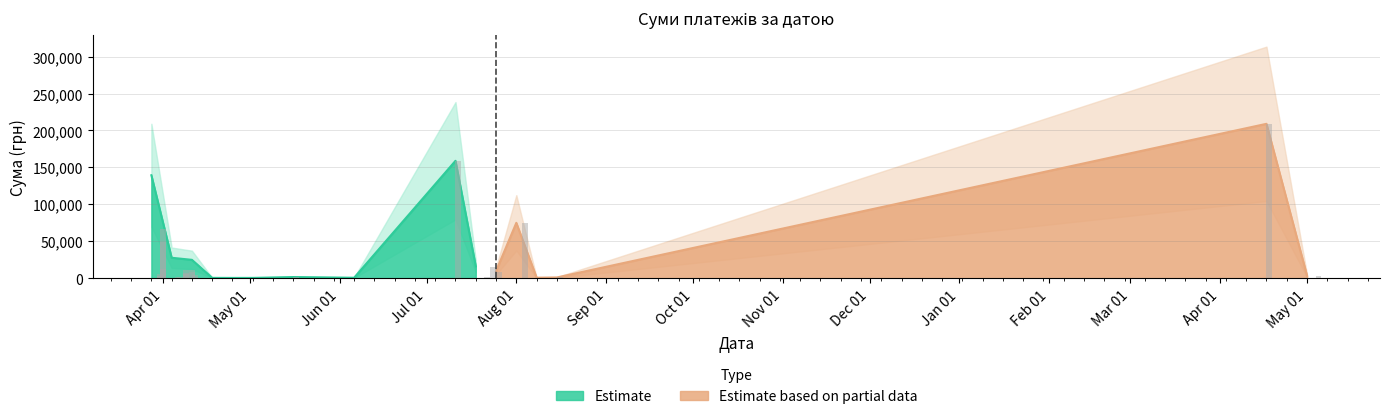

The chart shows a value of 157.6 at 25.04.2016. True or false?

False